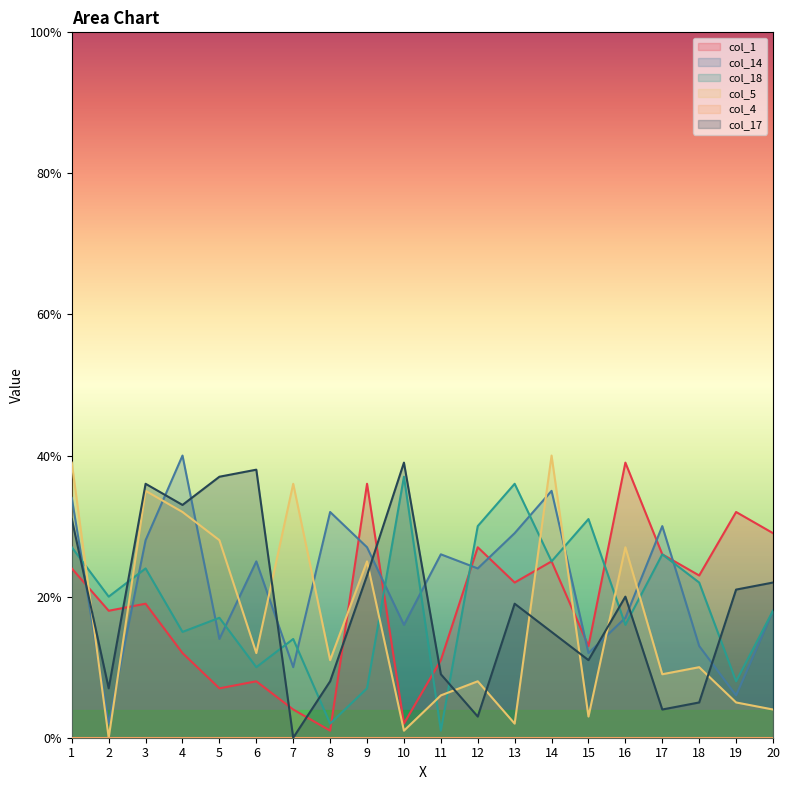

Reading left to right, what are all the values shown in this chart?

col_1: 1=24	2=18	3=19	4=12	5=7	6=8	7=4	8=1	9=36	10=2	11=11	12=27	13=22	14=25	15=13	16=39	17=26	18=23	19=32	20=29
col_14: 1=34	2=2	3=28	4=40	5=14	6=25	7=10	8=32	9=27	10=16	11=26	12=24	13=29	14=35	15=12	16=17	17=30	18=13	19=6	20=18
col_18: 1=27	2=20	3=24	4=15	5=17	6=10	7=14	8=2	9=7	10=37	11=1	12=30	13=36	14=25	15=31	16=16	17=26	18=22	19=8	20=18
col_5: 1=39	2=0	3=35	4=32	5=28	6=12	7=36	8=11	9=25	10=1	11=6	12=8	13=2	14=40	15=3	16=27	17=9	18=10	19=5	20=4
col_17: 1=31	2=7	3=36	4=33	5=37	6=38	7=0	8=8	9=23	10=39	11=9	12=3	13=19	14=15	15=11	16=20	17=4	18=5	19=21	20=22